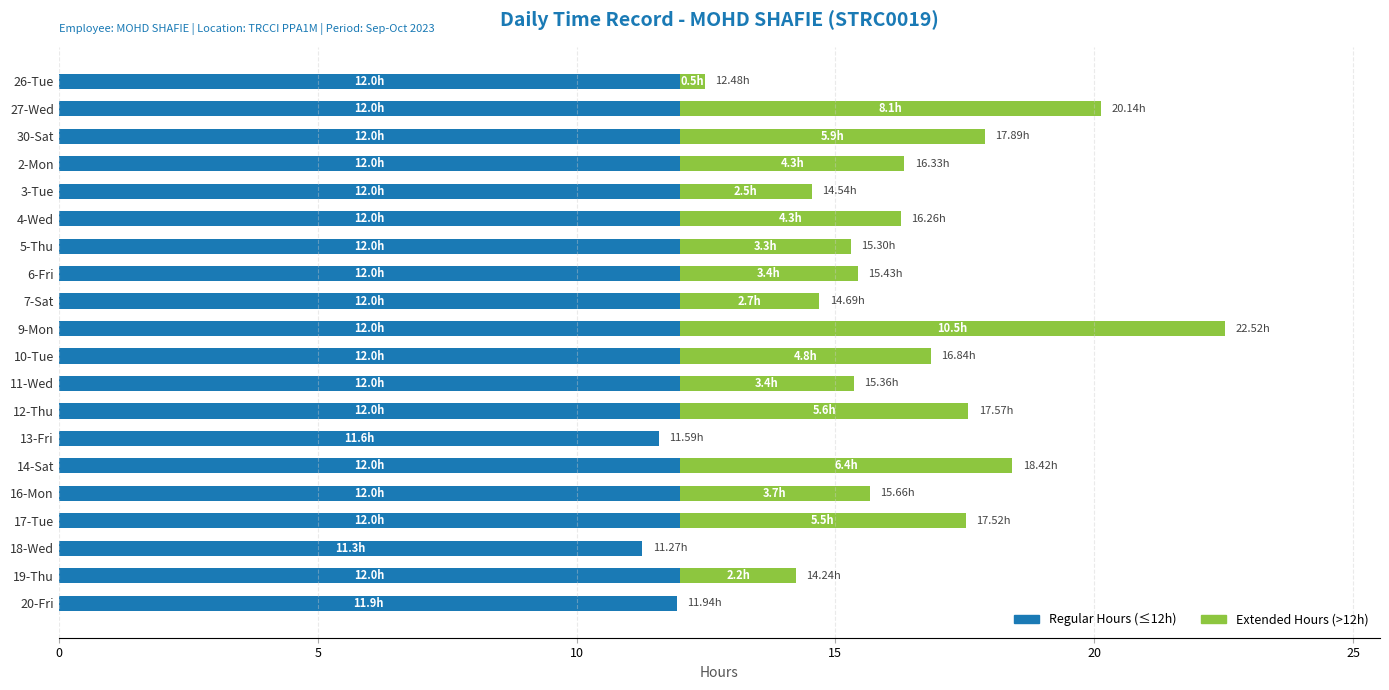

At which category is the sum across all series the highest?

9-Mon